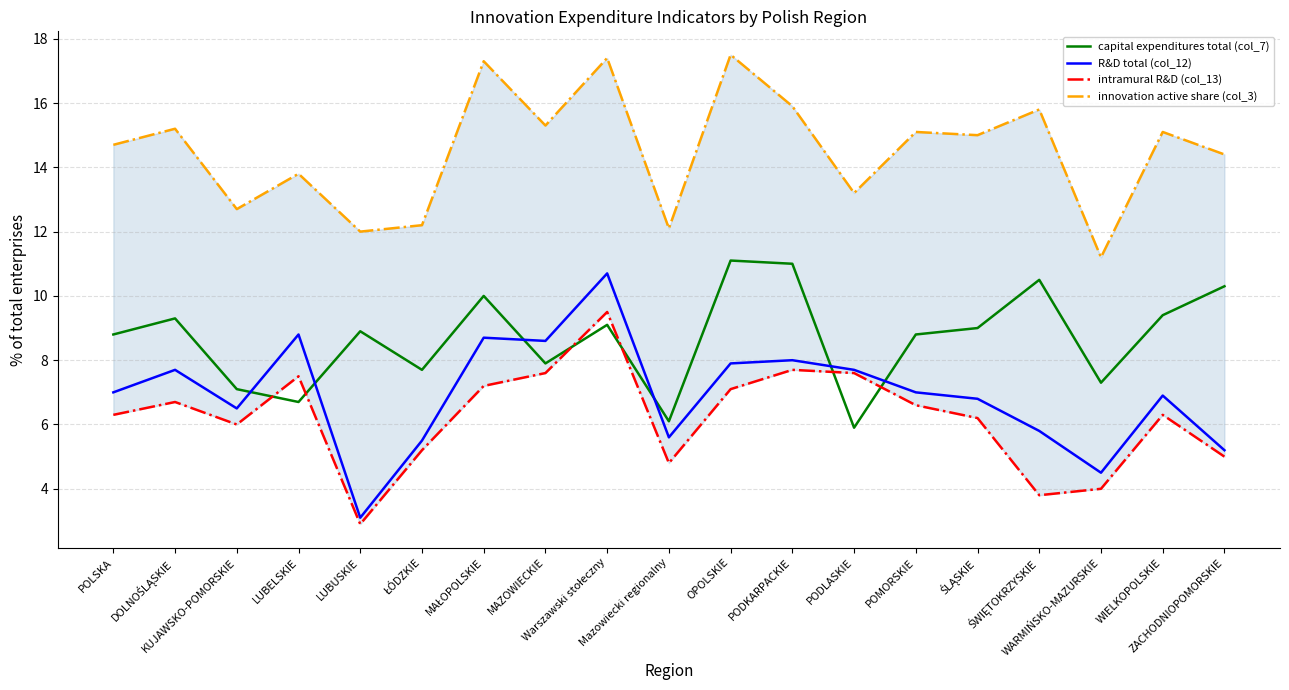

Between which two adjacent categories do intramural R&D (col_13) and capital expenditures total (col_7) first intersect?

KUJAWSKO-POMORSKIE and LUBELSKIE